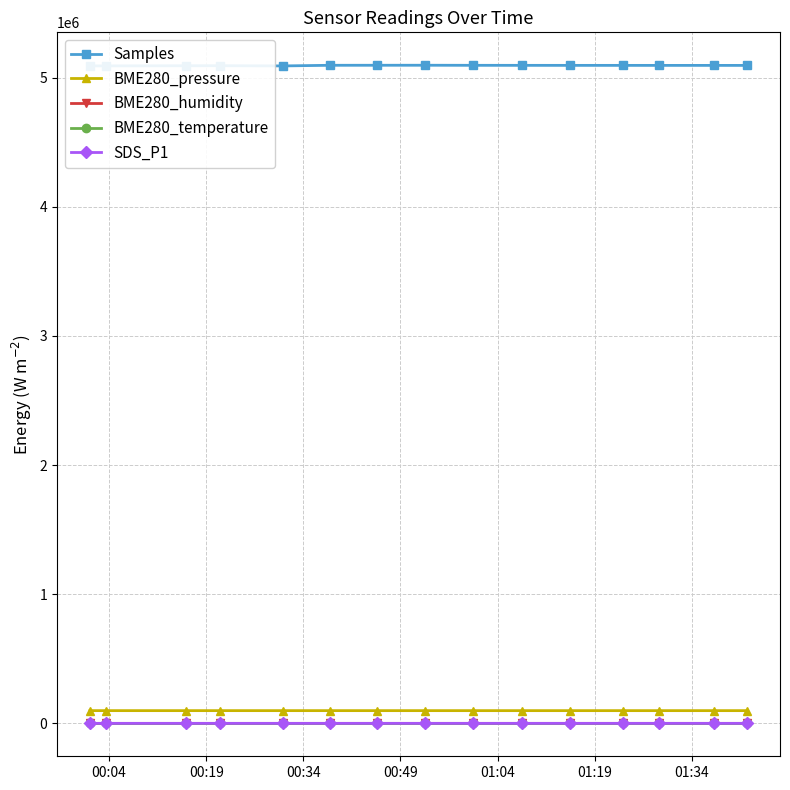

True or false: BME280_humidity and BME280_pressure intersect in this chart.

False